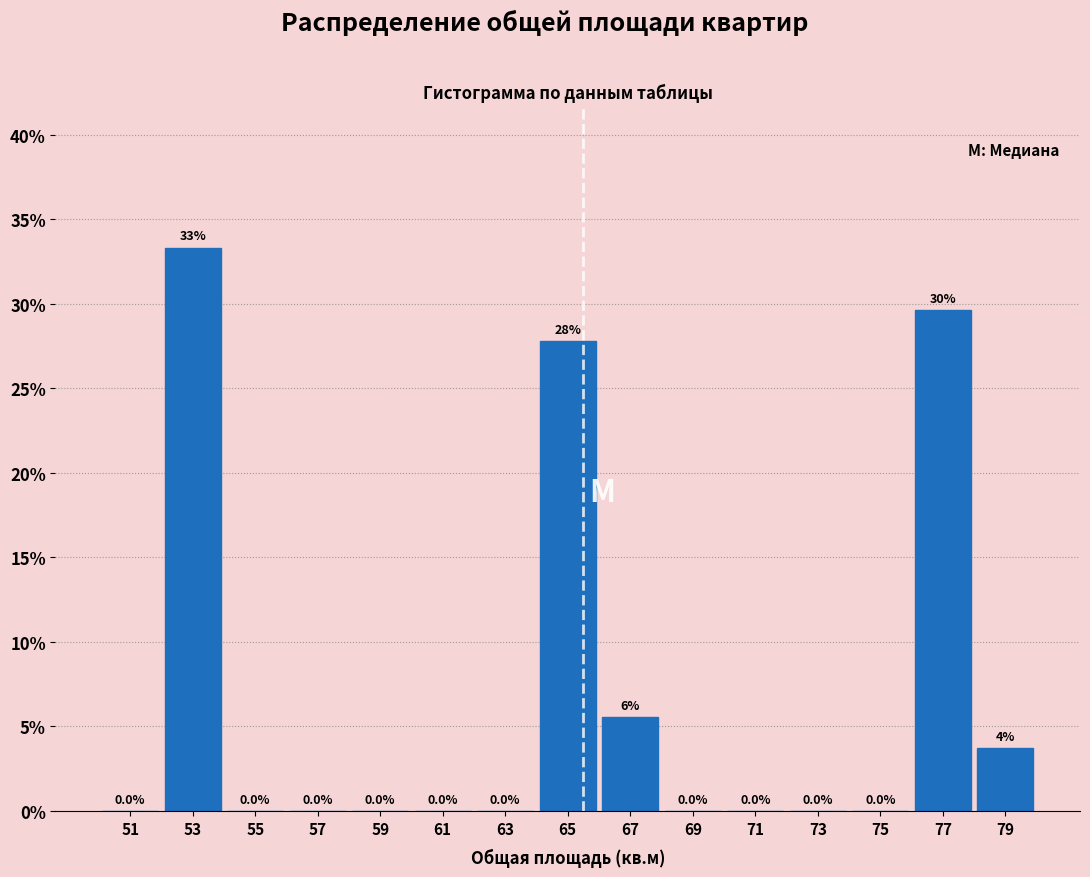

Which range on the x-axis has the tallest bar?

52 to 54